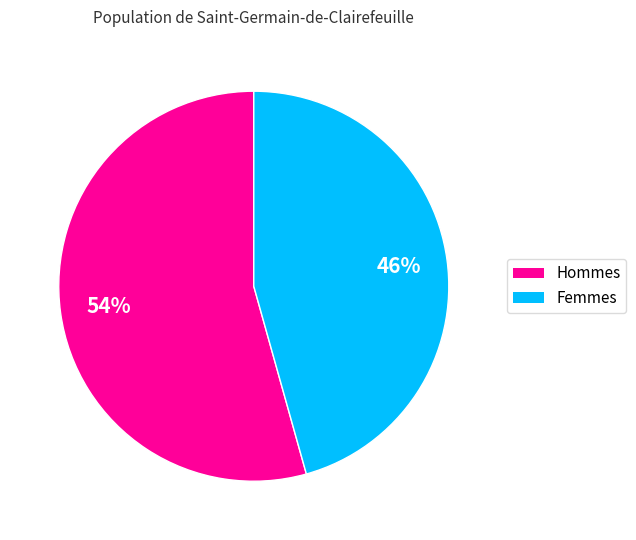

Is there a majority slice in this chart?

Yes